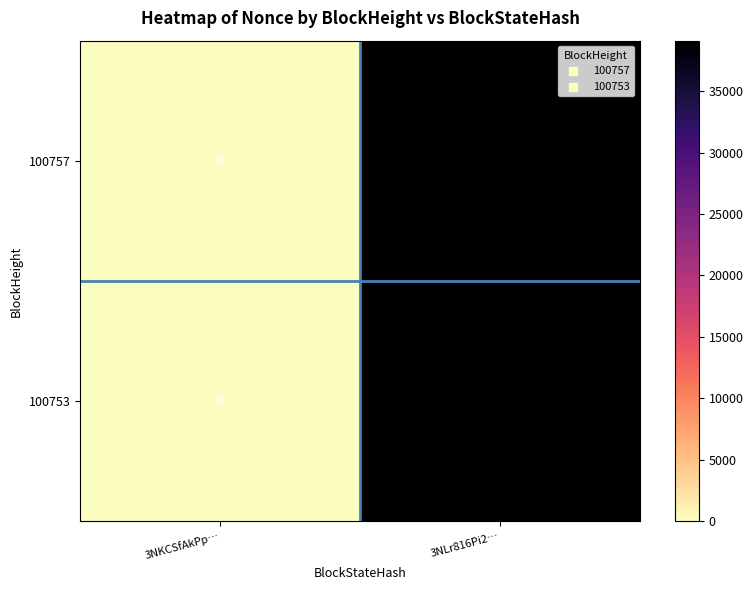

Where is 100757 nearest to the value 19549?

3NKCSfAkPp…